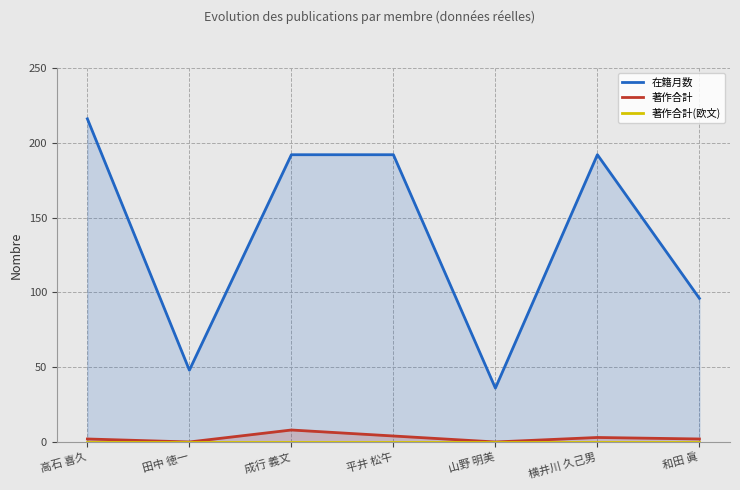

How many values in the 在籍月数 series are below 192?

3